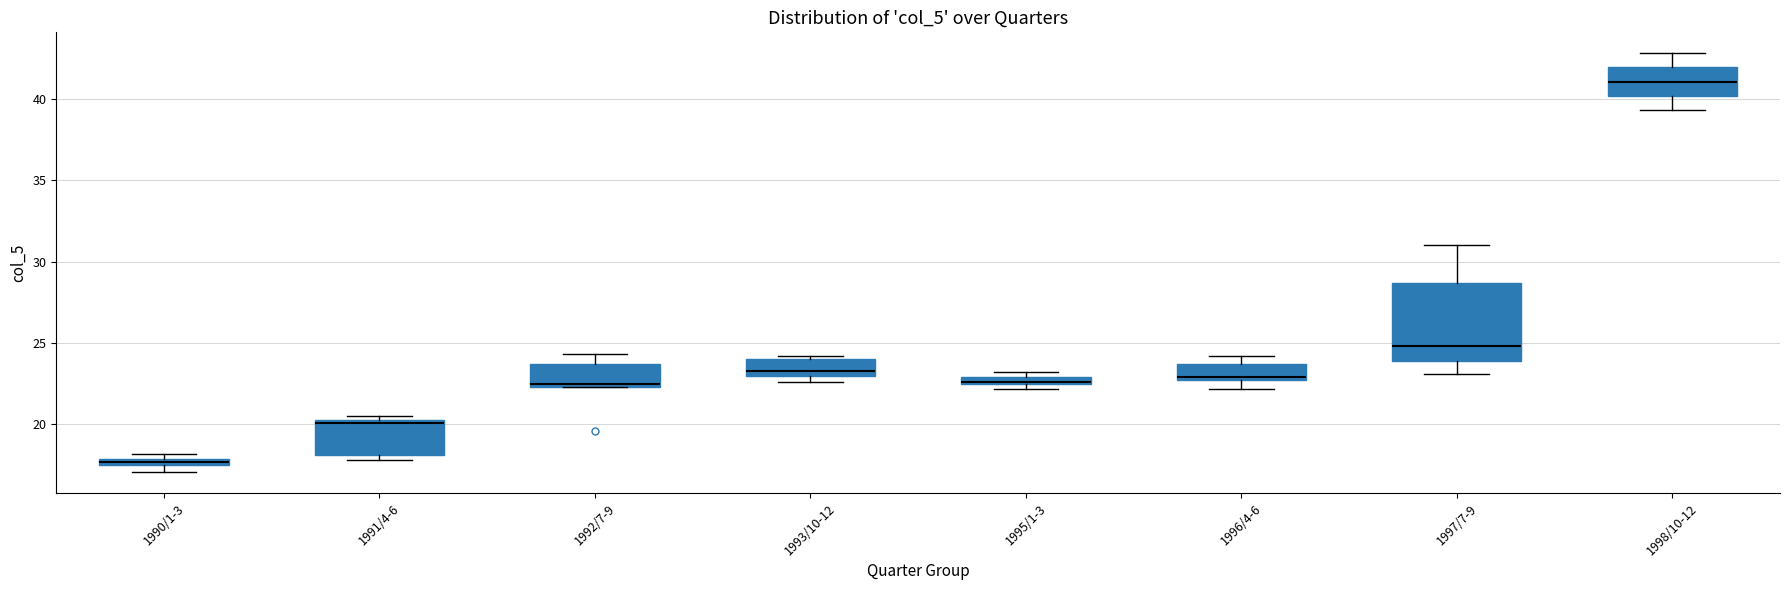

Where is the upper edge of the box for 1997/7-9 on the y-axis? The values are not printed on the chart, so give them approximately, as read against the axis.

28.5